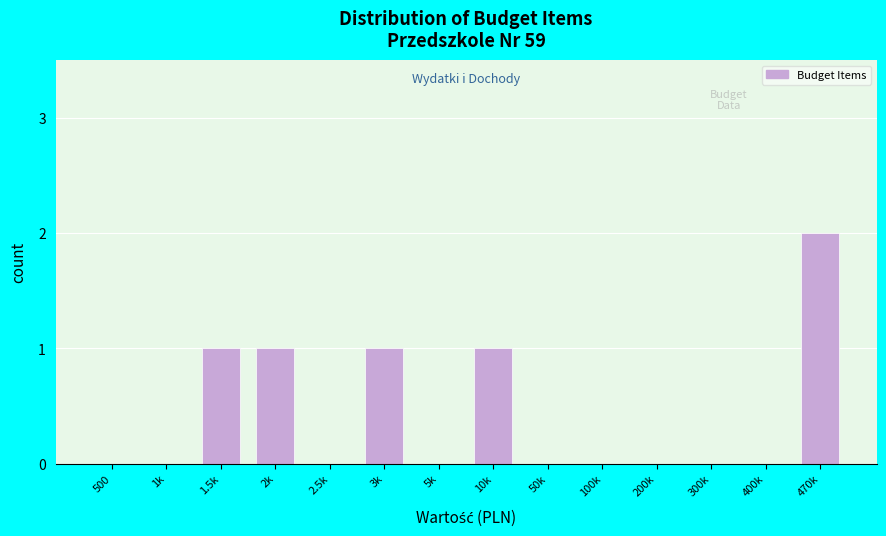

Reading right to left, transcribe all the data shown in this chart.

470k=2	400k=0	300k=0	200k=0	100k=0	50k=0	10k=1	5k=0	3k=1	2.5k=0	2k=1	1.5k=1	1k=0	500=0